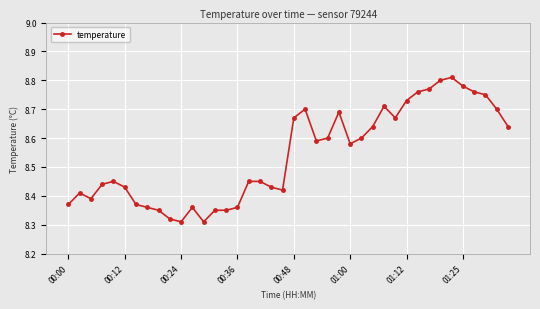

How many values are between 8 and 9?

40